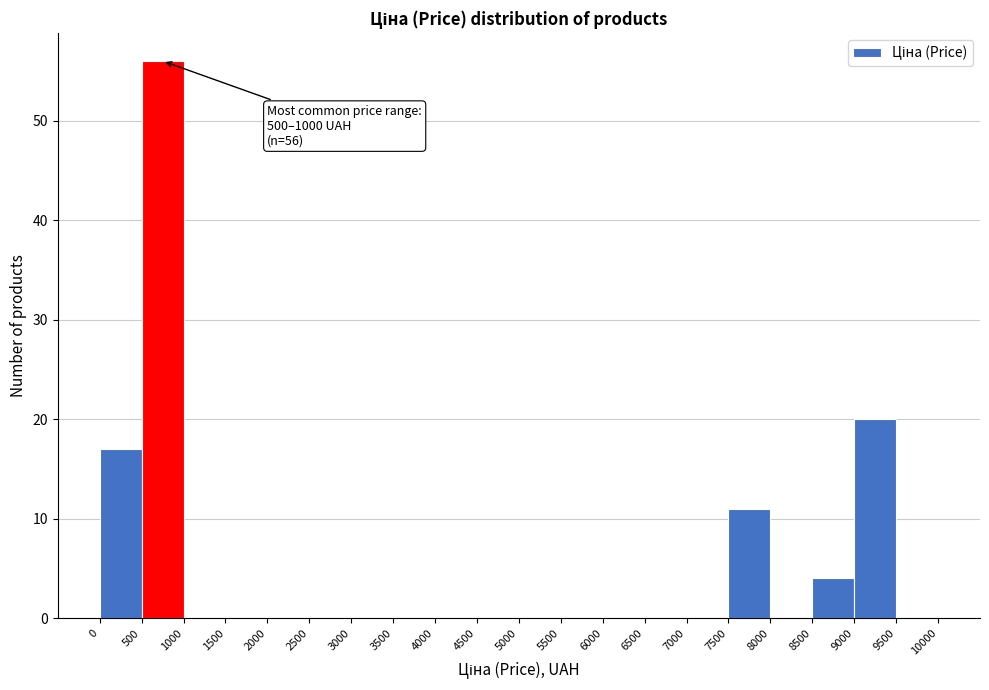

Which range on the x-axis has the tallest bar?

500 to 1000